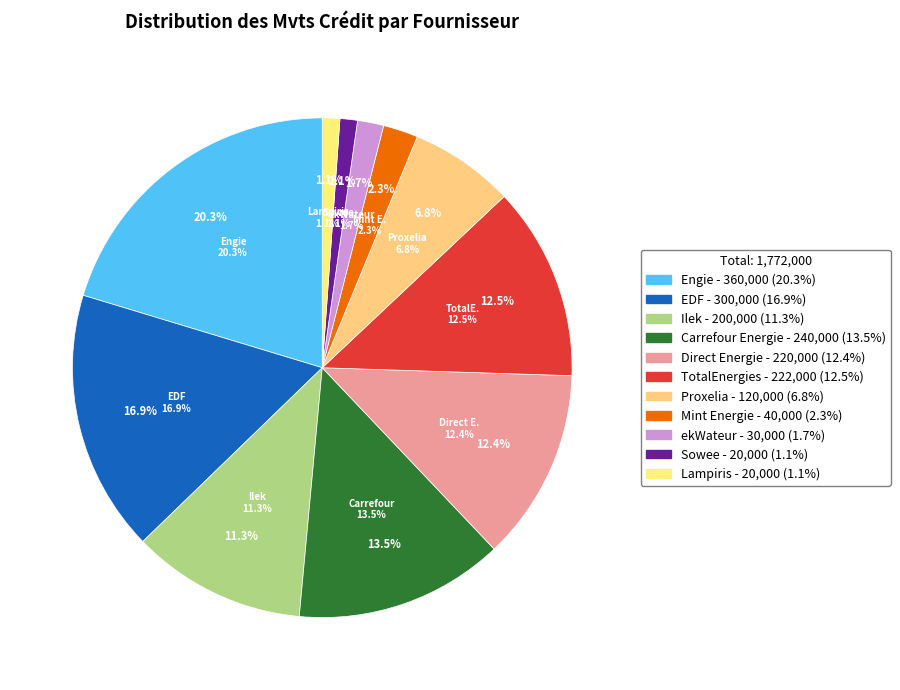

Is there any slice that represents more than half of the pie?

No